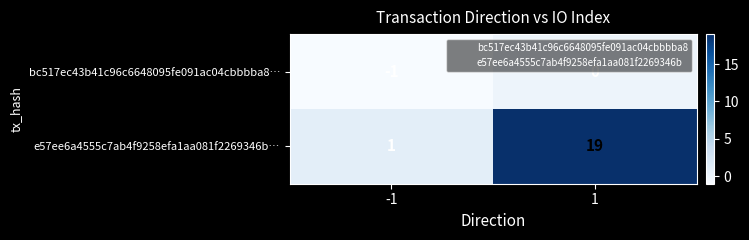

What is the difference between the maximum and minimum values in the e57ee6a4555c7ab4f9258efa1aa081f2269346b… series?

18